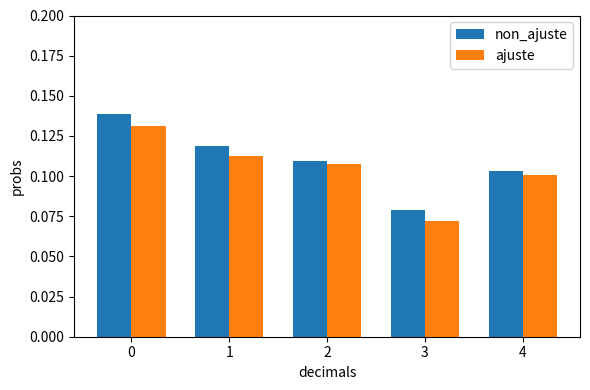

The ajuste series shows 0.1 at 3. True or false?

True